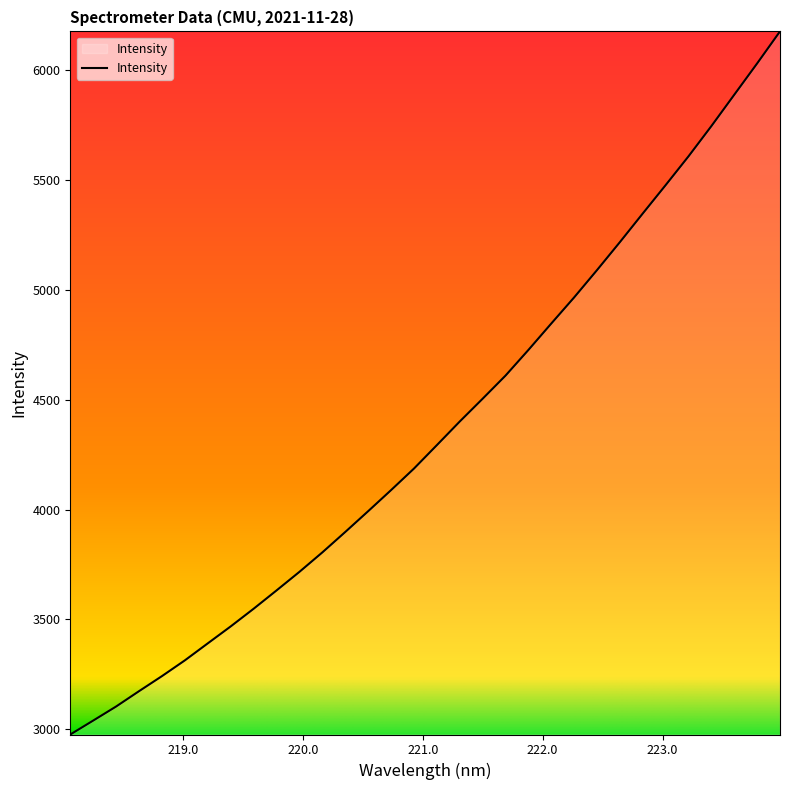

What is the difference between the maximum and minimum values?

3201.6